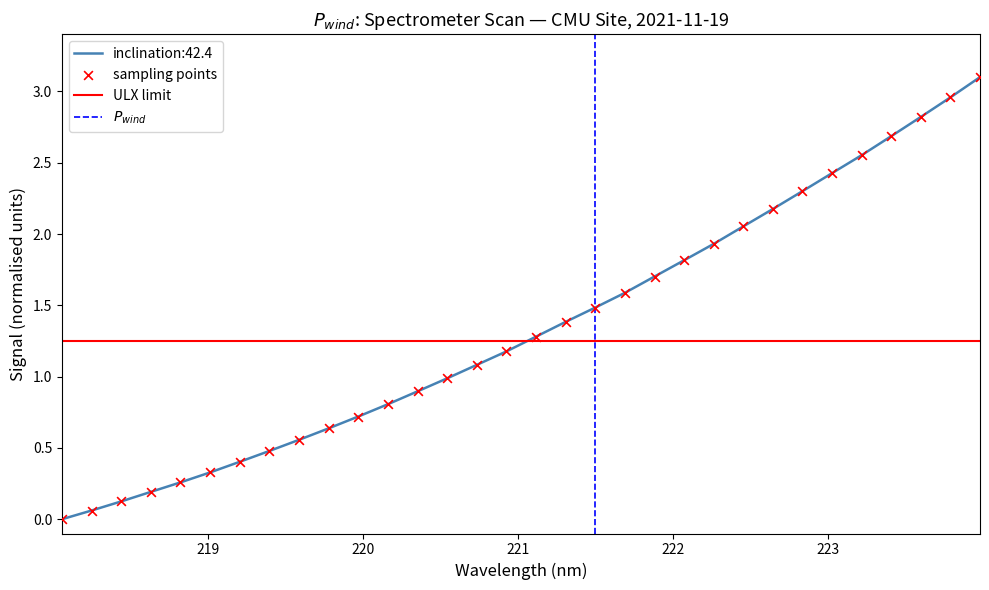

Which has a higher value, 223.5987 or 222.263?

223.5987